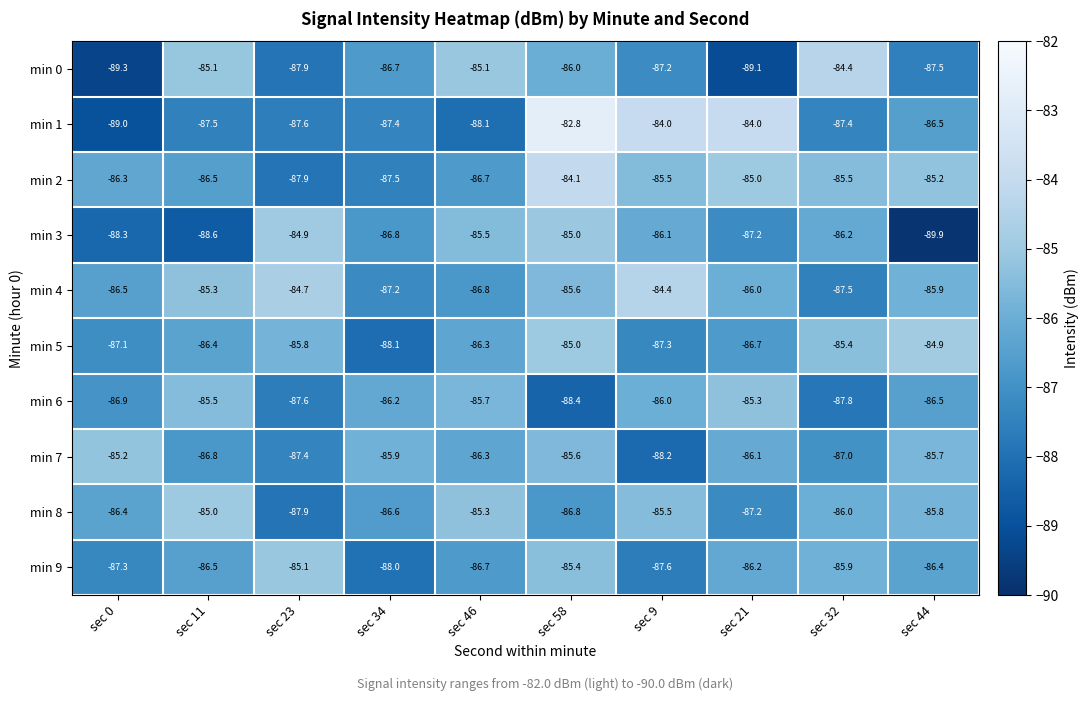

At sec 32, list the series in order from smallest to largest.

min 6, min 4, min 1, min 7, min 3, min 8, min 9, min 2, min 5, min 0